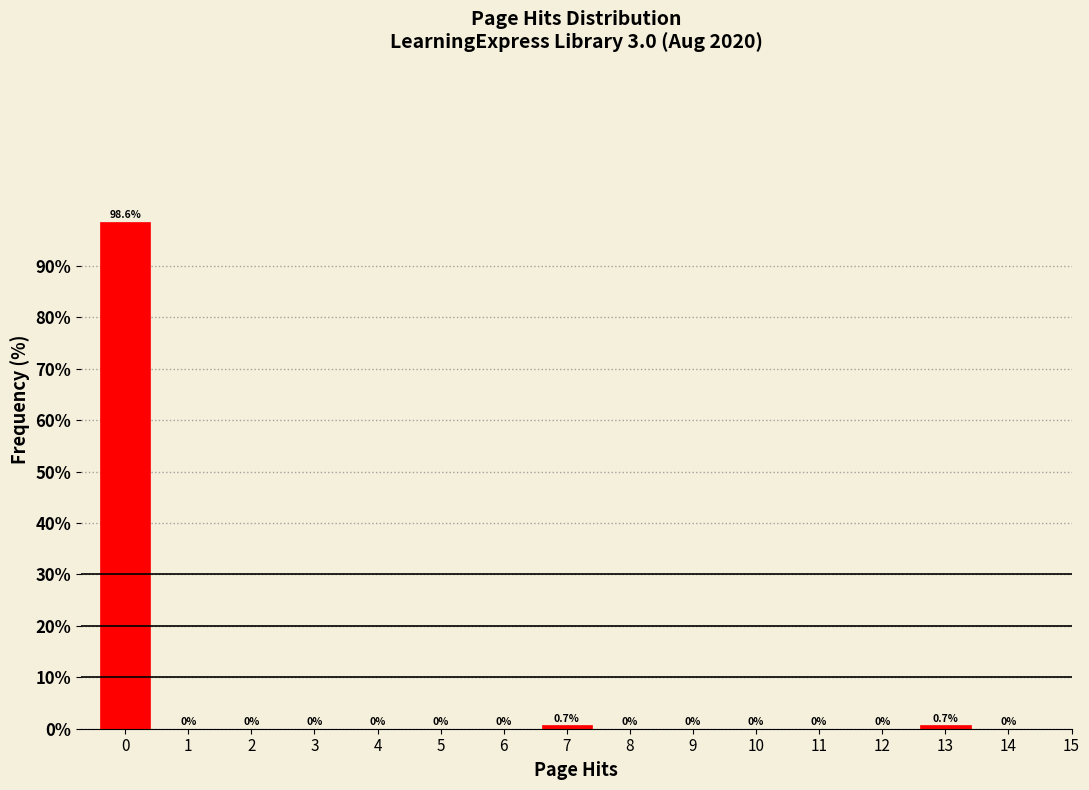

Reading left to right, transcribe all the data shown in this chart.

0=98.6	1=0.0	2=0.0	3=0.0	4=0.0	5=0.0	6=0.0	7=0.7	8=0.0	9=0.0	10=0.0	11=0.0	12=0.0	13=0.7	14=0.0